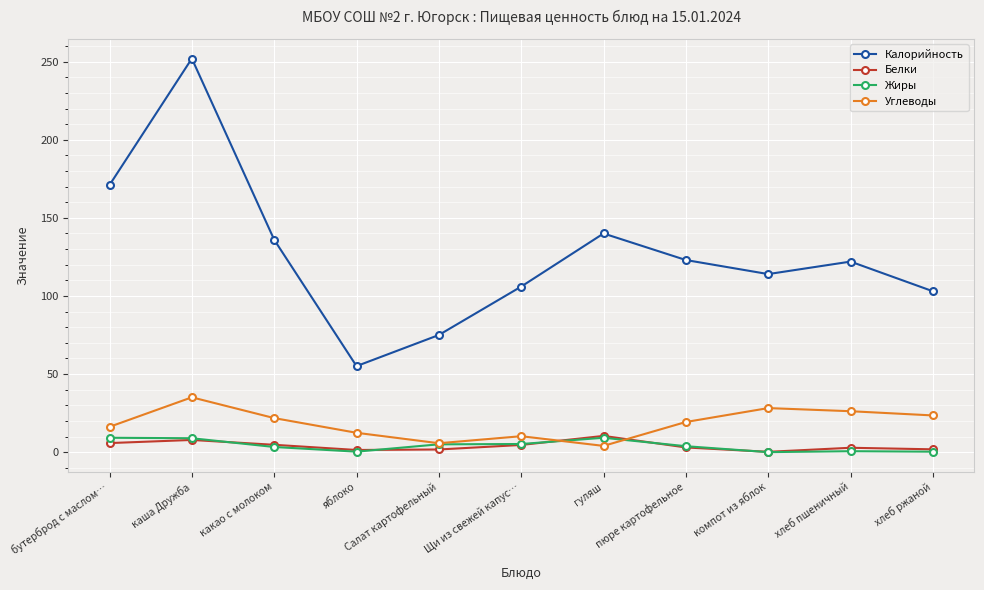

What is the label of the 1st point from the left?

бутерброд с маслом…